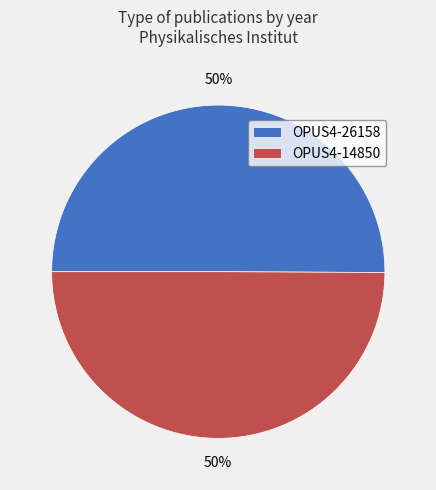

Is it true that OPUS4-26158 is 50% of the pie?

True